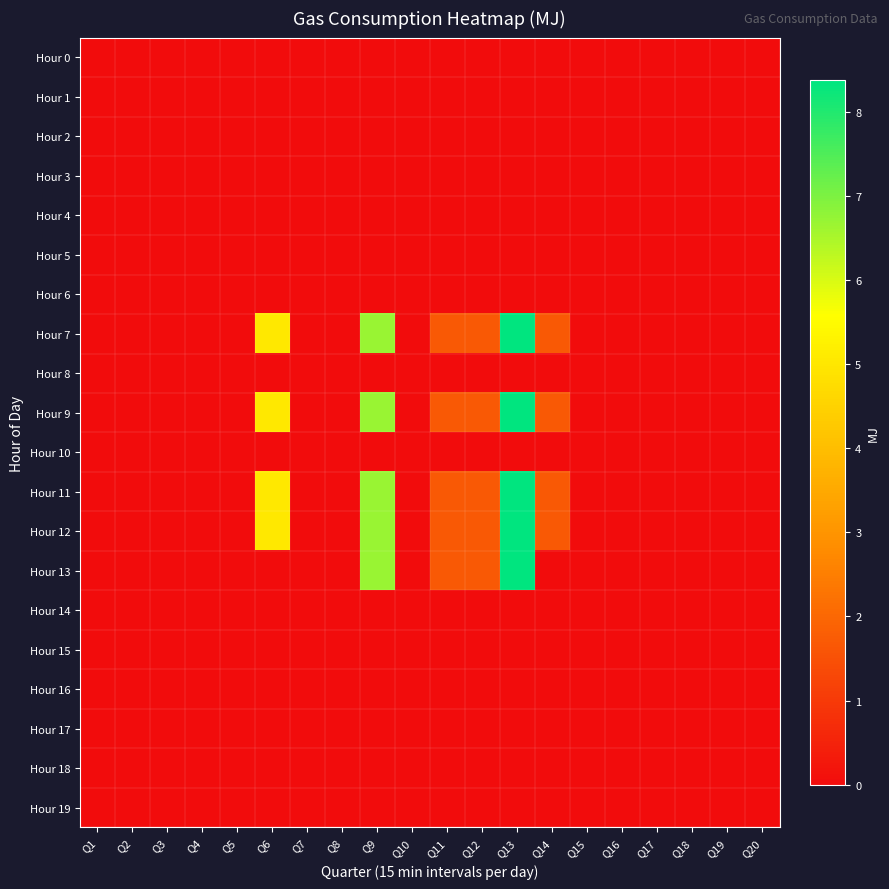

Which series has the largest total across all categories?

Hour 7